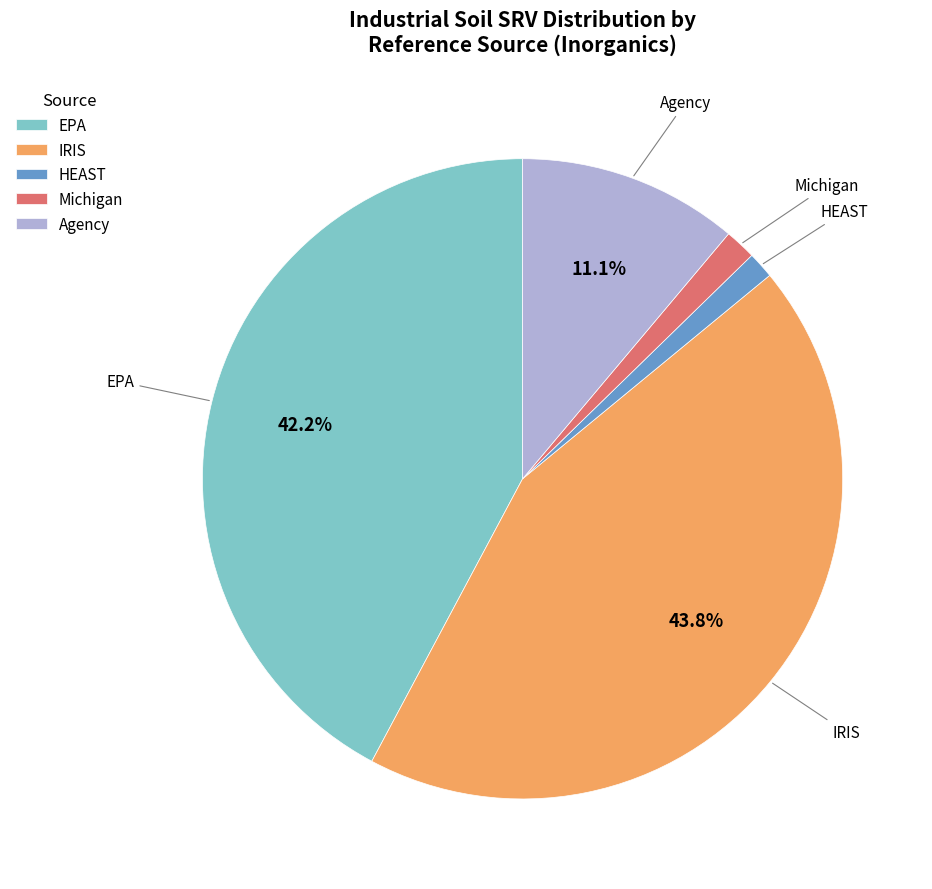

How many segments does this pie chart have?

5